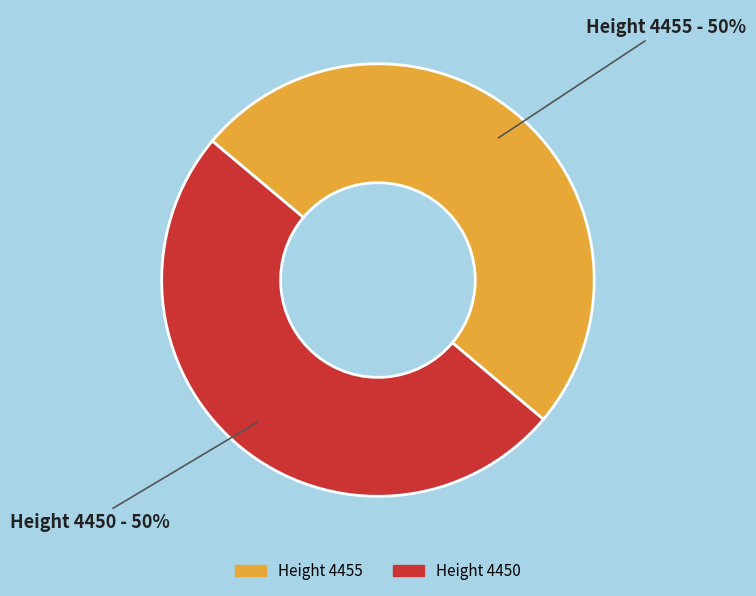

Do Height 4455 and Height 4450 together represent more than half of the pie?

Yes